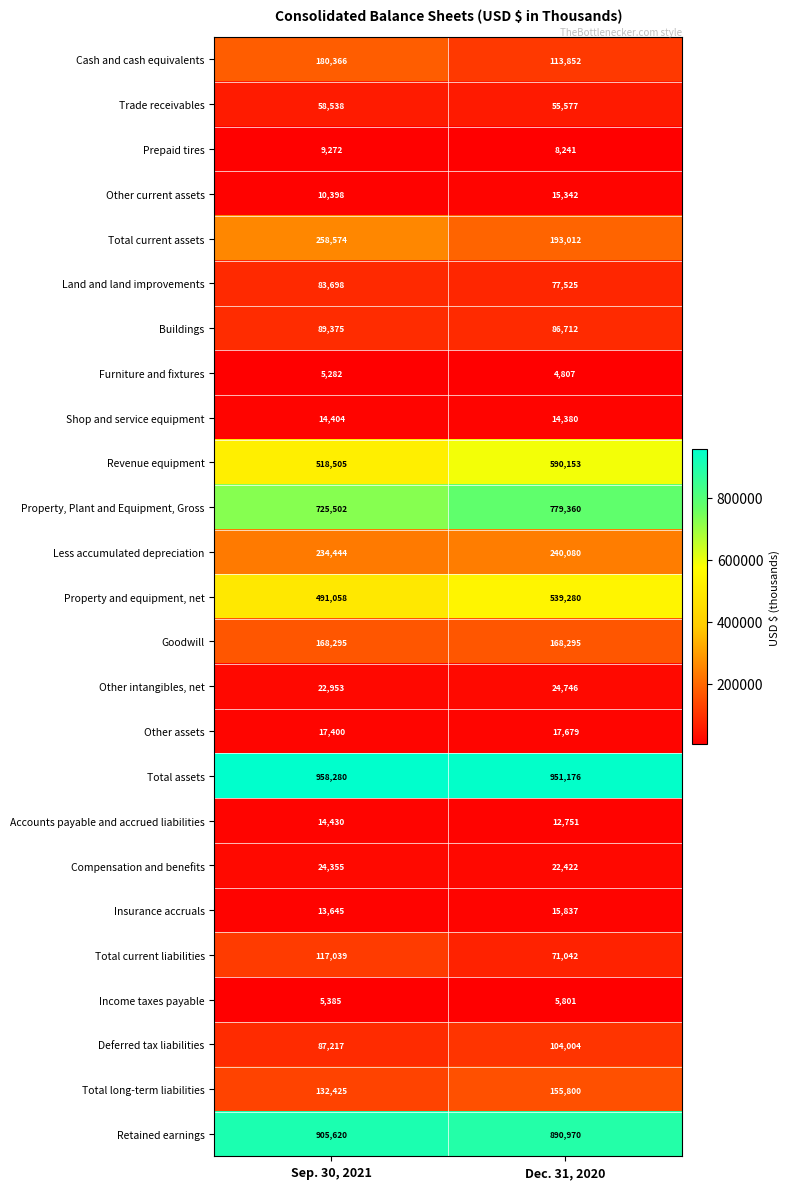

Which series has the largest total across all categories?

Total assets